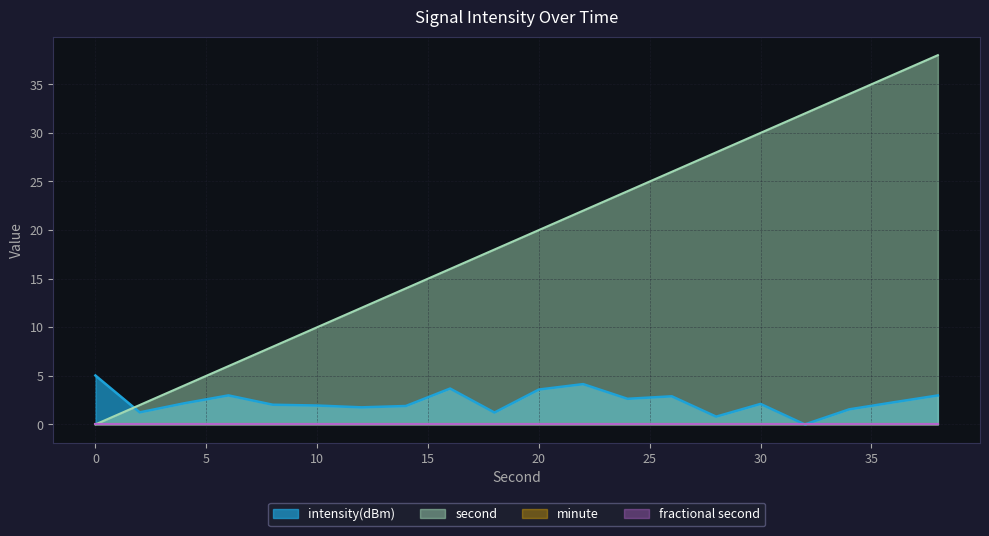

Which label corresponds to the largest value in the chart?

38